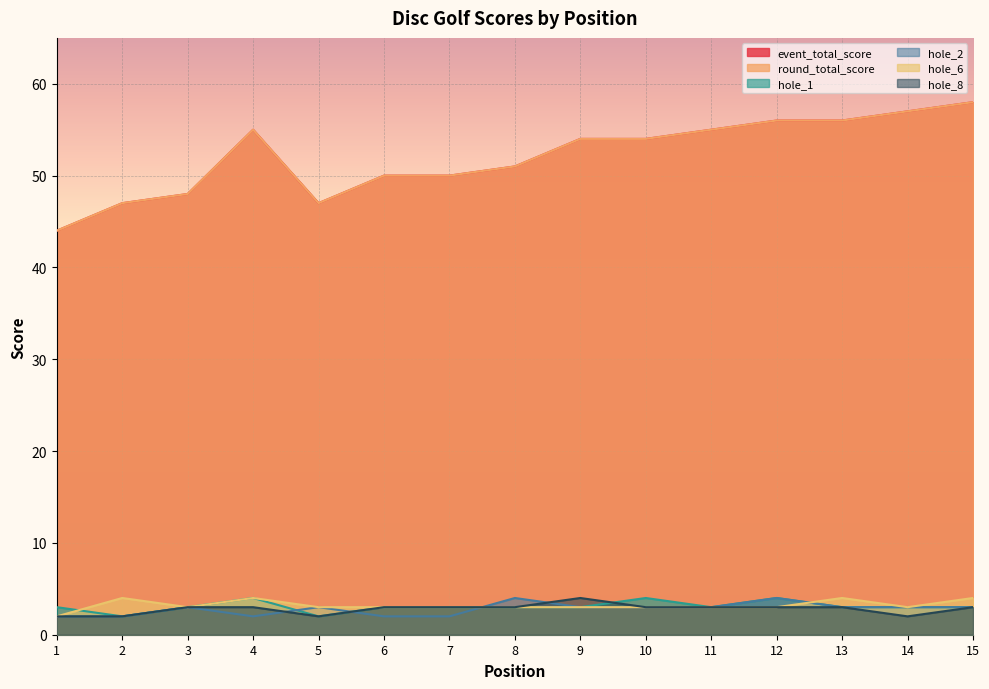

What is the minimum value shown in the chart?

2